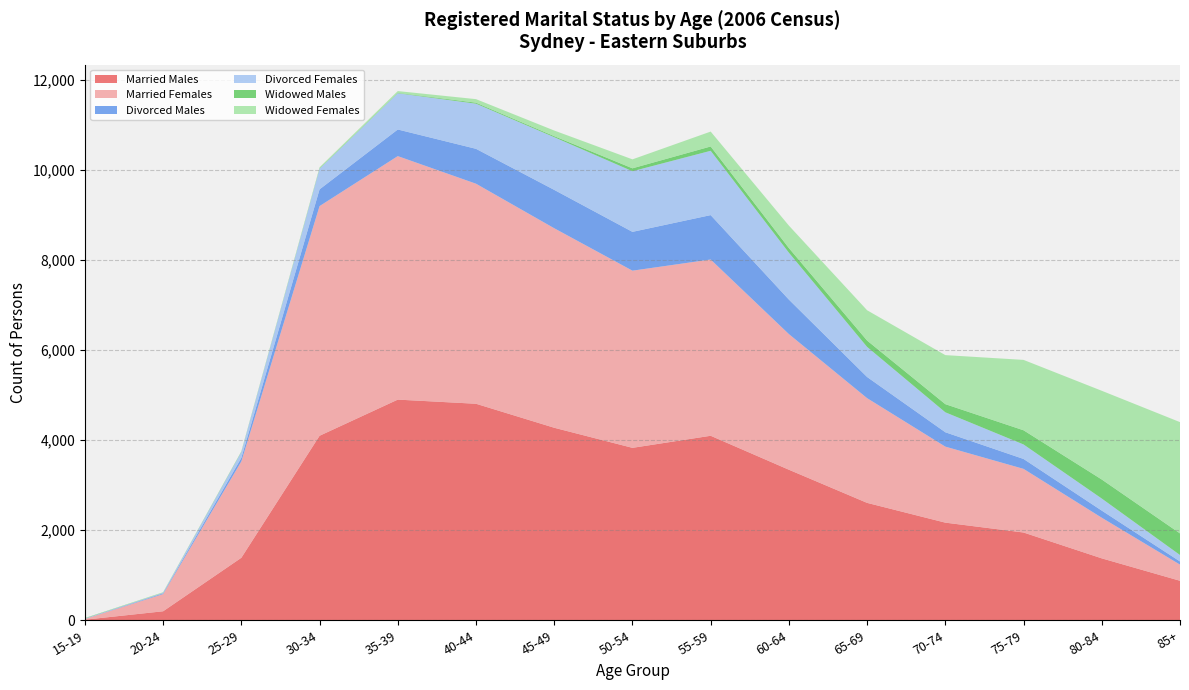

Reading left to right, list all the values displayed in this chart.

Married Males: 13	200	1388	4097	4900	4808	4275	3829	4097	3343	2607	2168	1949	1375	877
Married Females: 16	382	2140	5100	5407	4886	4430	3934	3914	3012	2325	1688	1413	902	359
Divorced Males: 3	17	78	372	591	775	852	862	986	766	470	319	220	158	70
Divorced Females: 8	13	130	460	805	1002	1170	1346	1428	1041	668	443	322	268	143
Widowed Males: 6	4	9	10	9	22	23	65	96	103	141	181	315	423	480
Widowed Females: 5	7	5	19	39	79	125	199	331	499	673	1089	1563	1970	2471